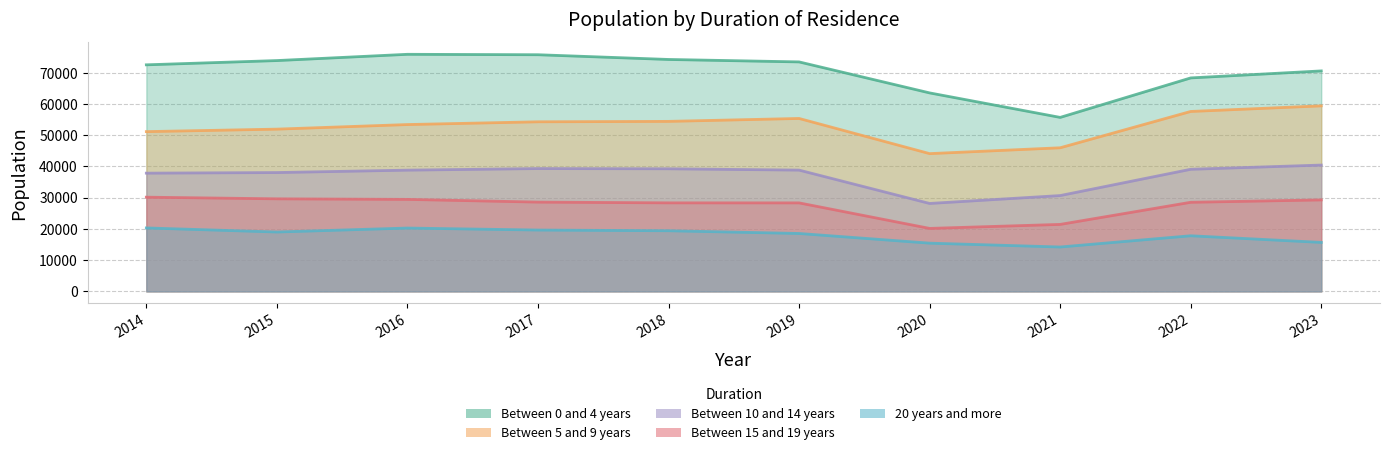

How many values in the Between 10 and 14 years series are below 38834?

5